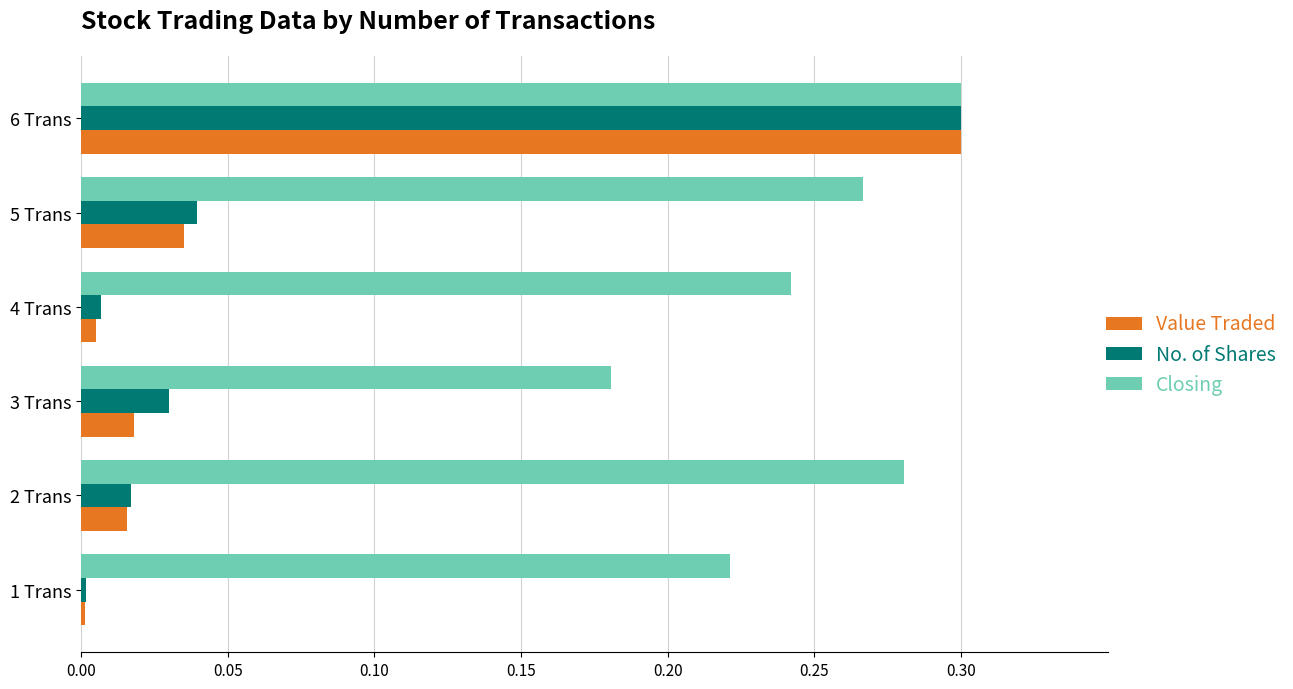

The value of No. of Shares at 3 Trans is 0.0. True or false?

True